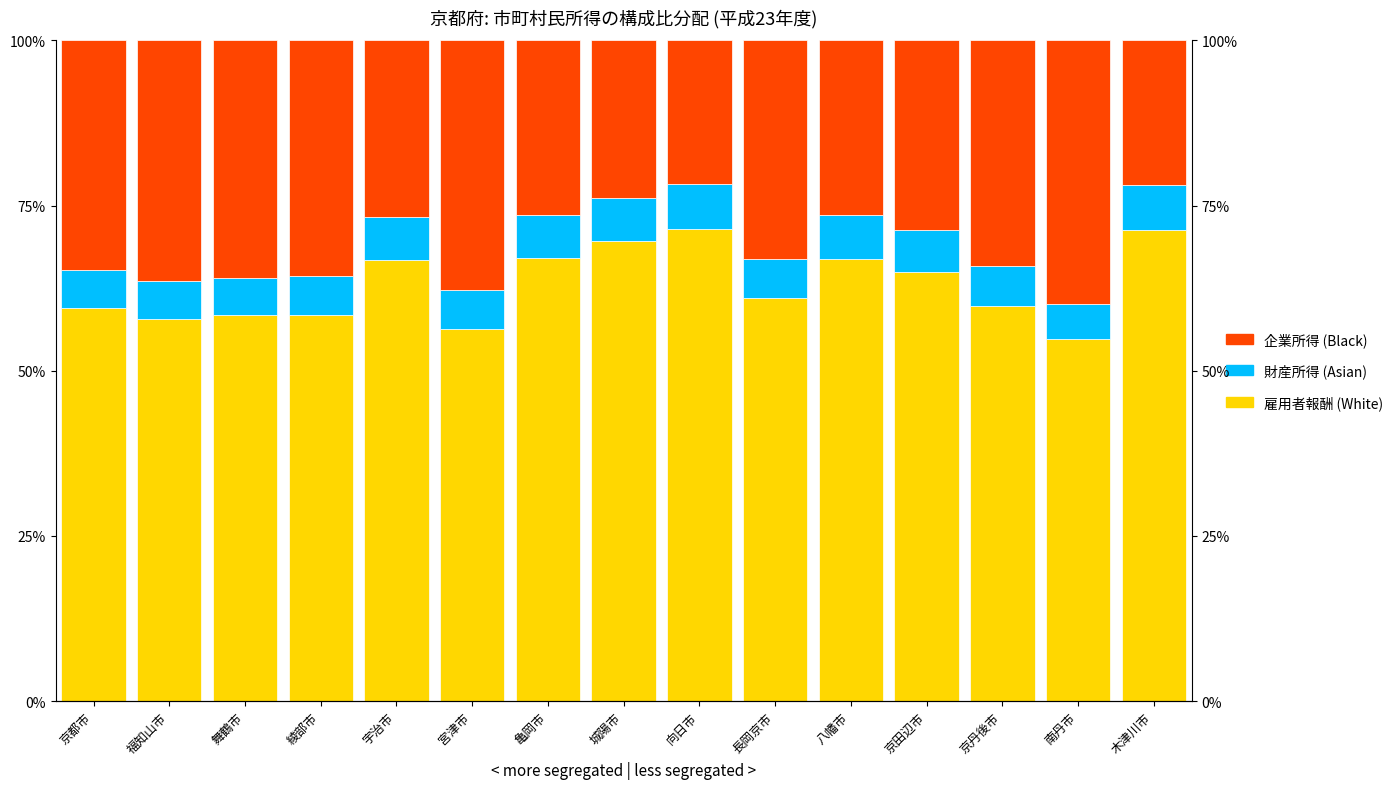

Is it true that 雇用者報酬 (White) equals 54.8 at 南丹市?

True